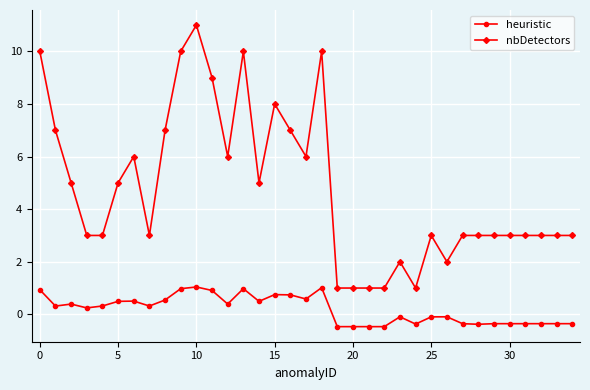

Which series has the largest range (max minus min)?

nbDetectors